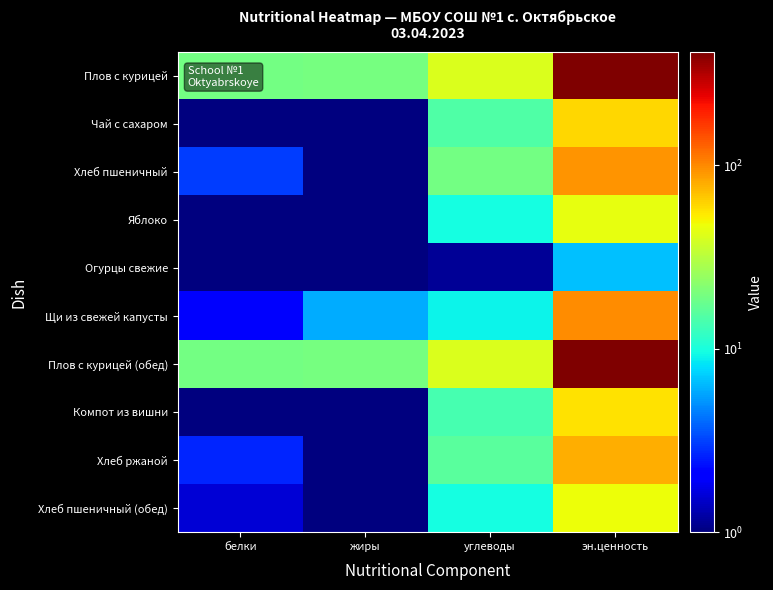

Between жиры and эн.ценность, which is larger?

эн.ценность